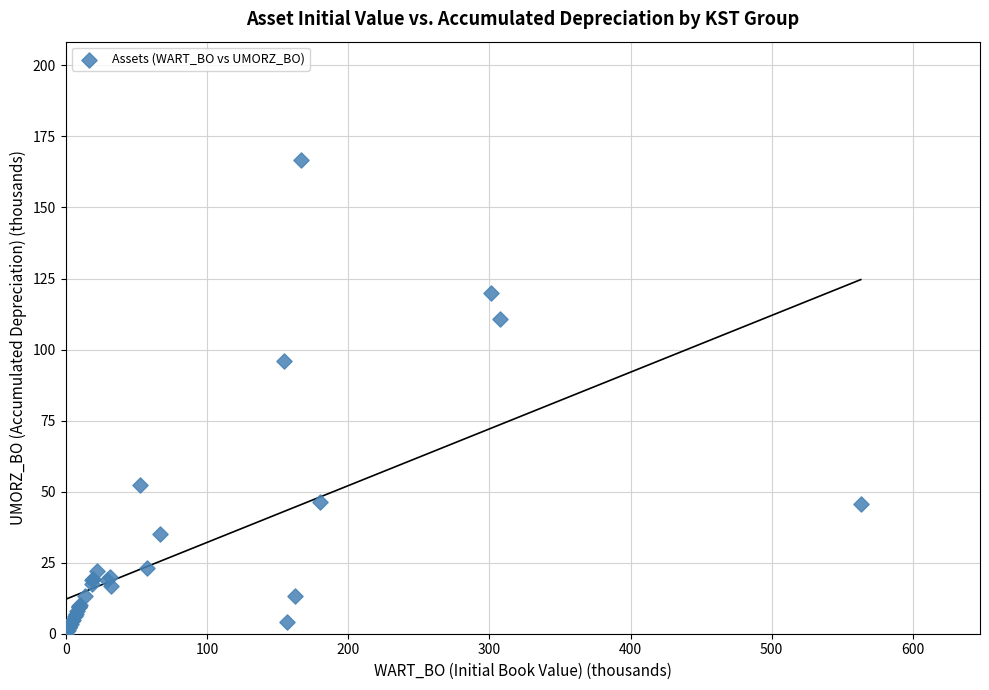

What Y value in the scatter plot is closest to 83?

96.1